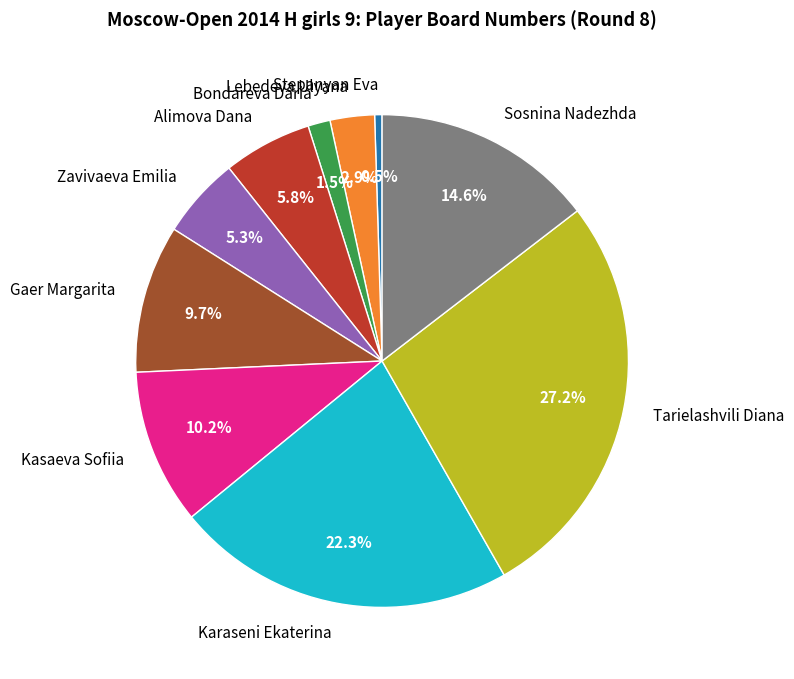

Is it true that Alimova Dana is 1% of the pie?

False